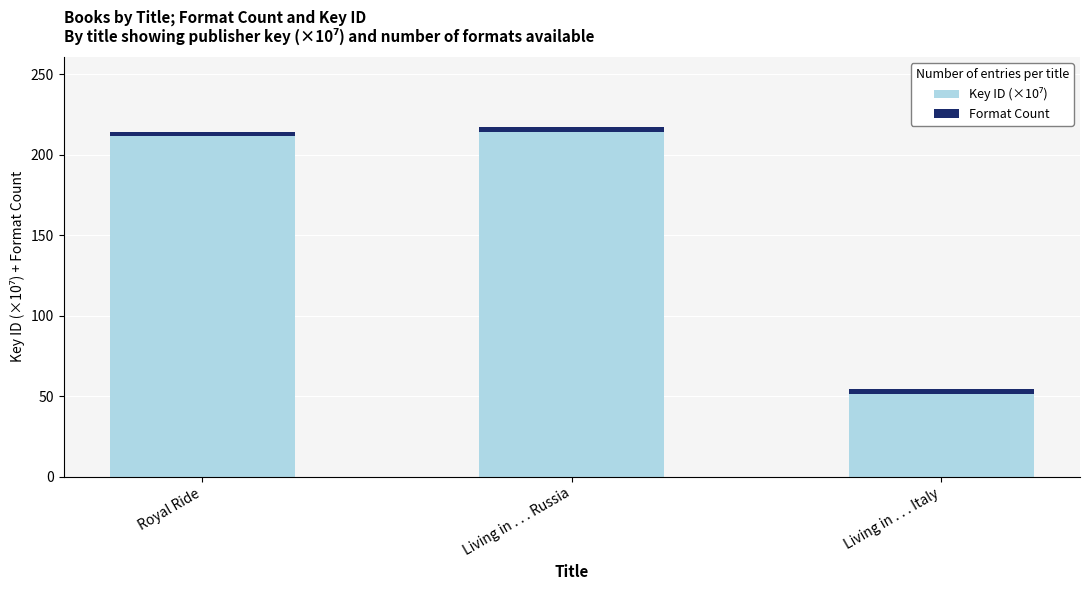

Rank the series at Living in . . . Russia from highest to lowest value.

Key ID (×10⁷), Format Count